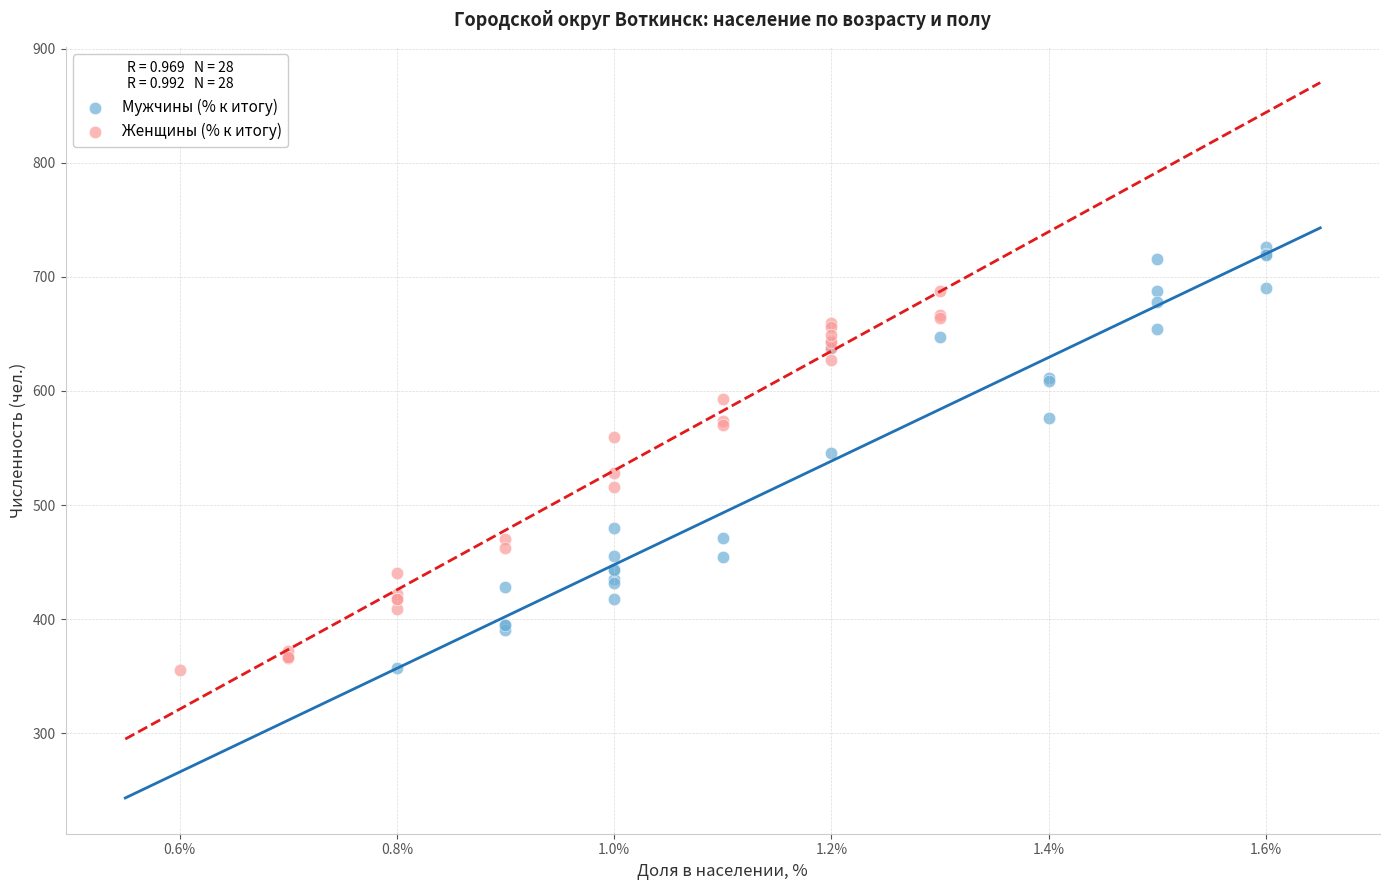

Which series has the largest Y range (max minus min)?

Мужчины (% к итогу)